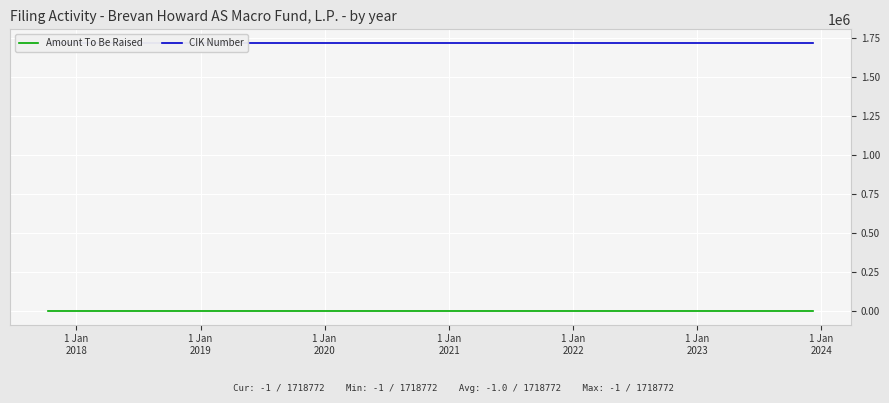

True or false: CIK Number and Amount To Be Raised cross at least once.

False